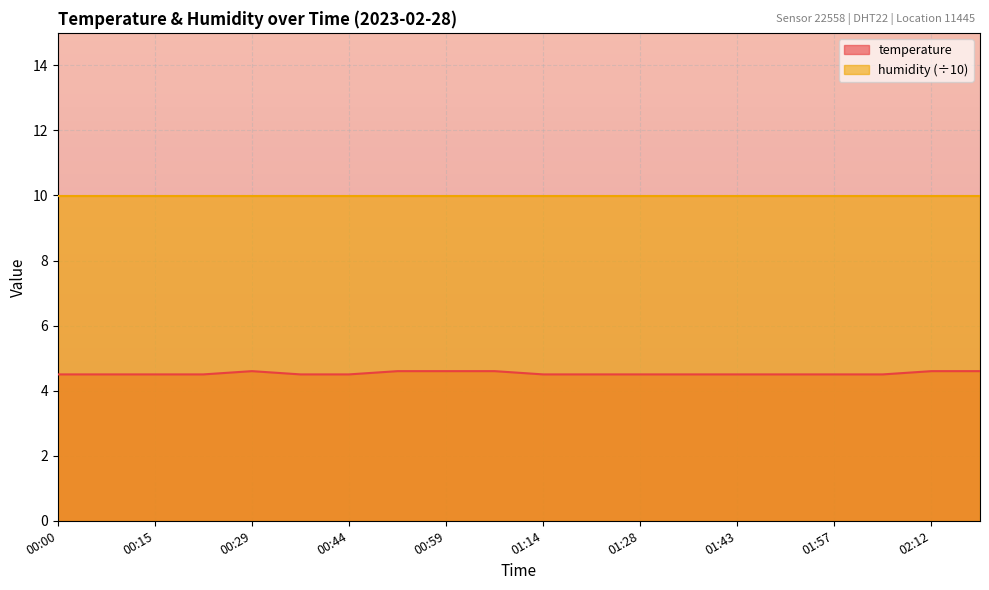

What value does the data have at 01:07?

4.6